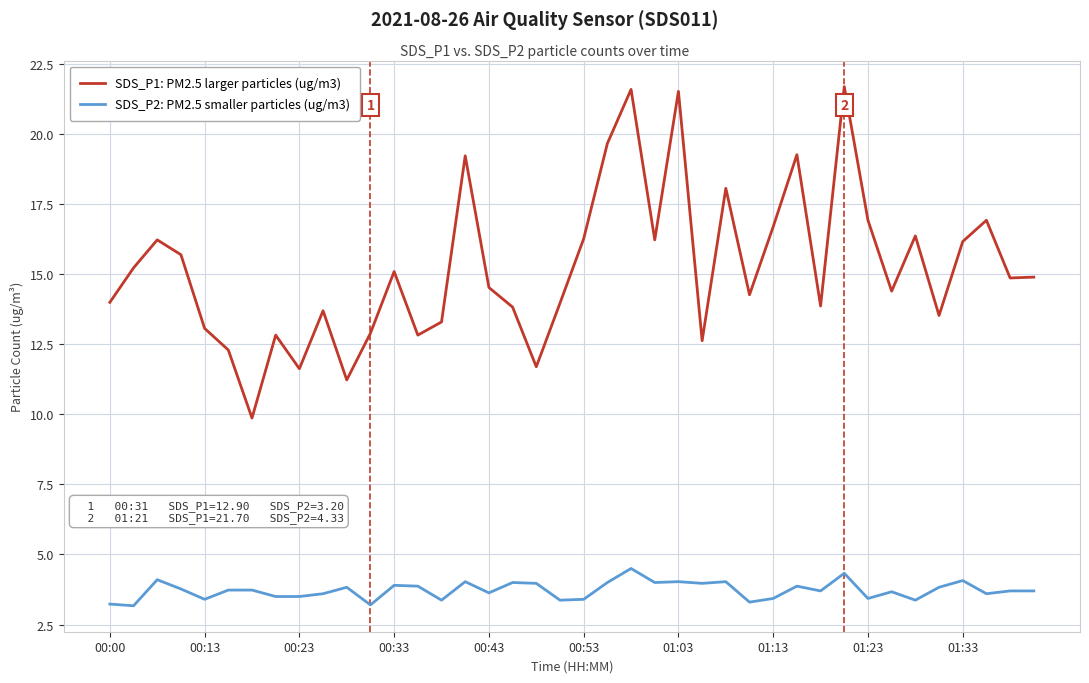

What is the lowest value of the SDS_P2: PM2.5 smaller particles (ug/m3) series?

3.2